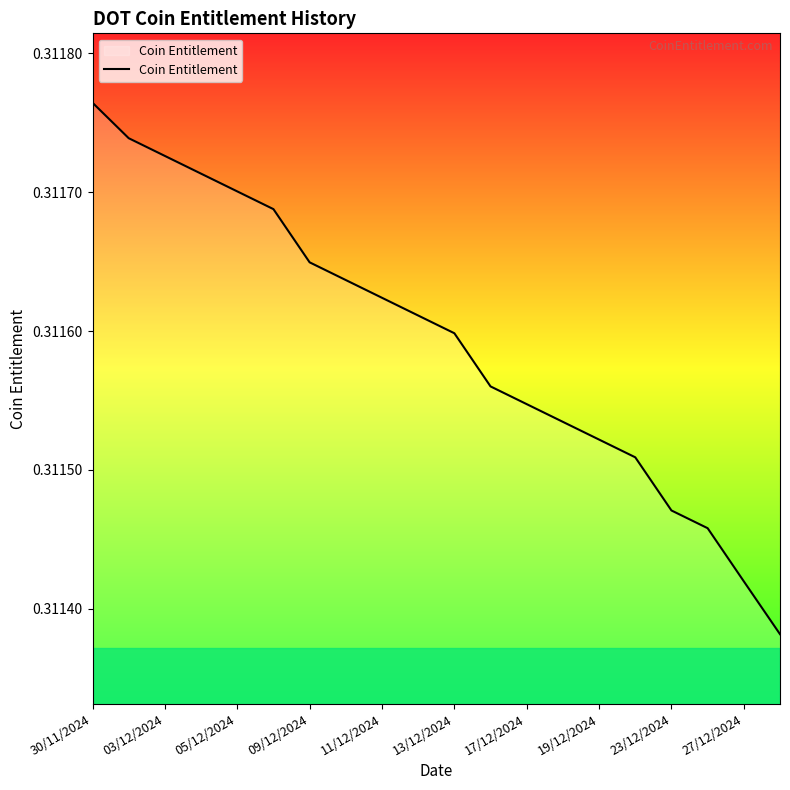

Count the values in the range 0 to 1.

20